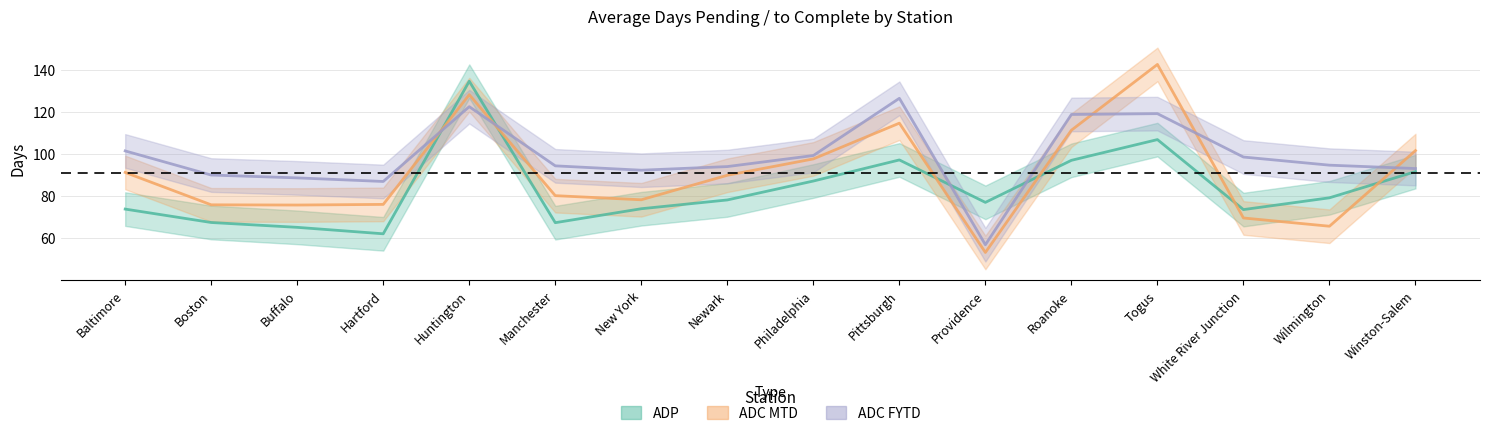

At which label does ADC FYTD reach its peak?

Pittsburgh